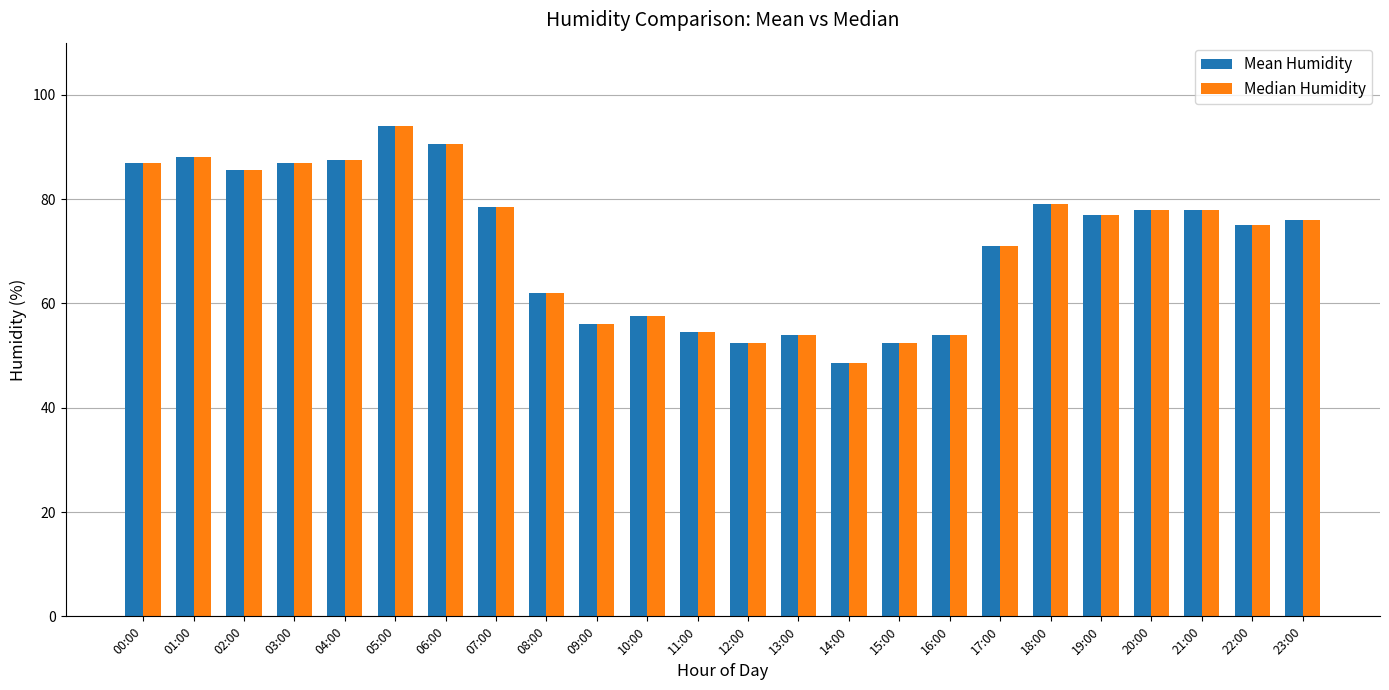

What is the total value across all series at 06:00?

181.0